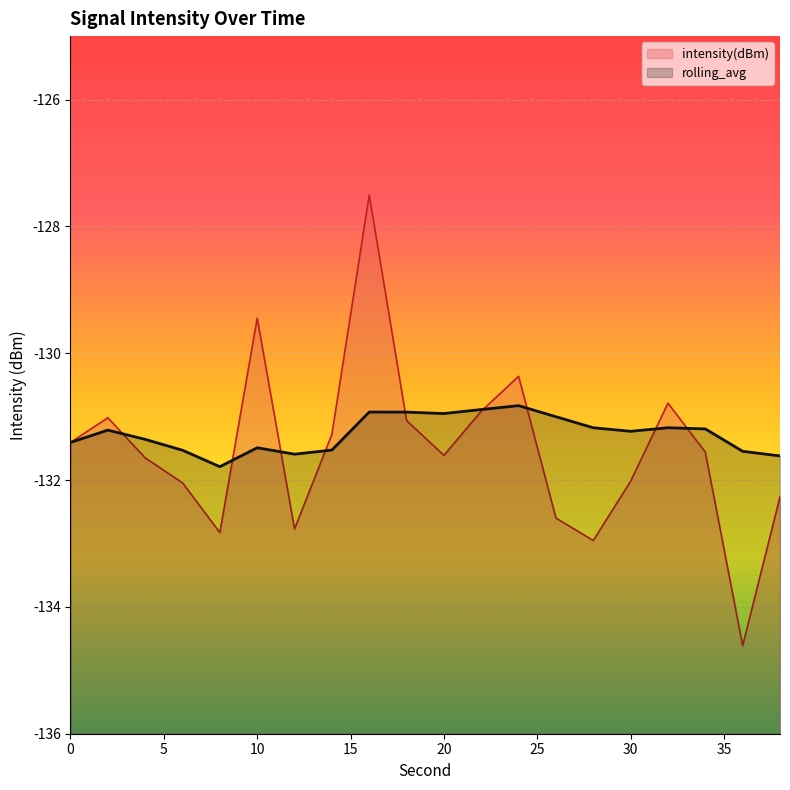

What is the value of the rolling_avg point at the 1st from the left?

-131.4